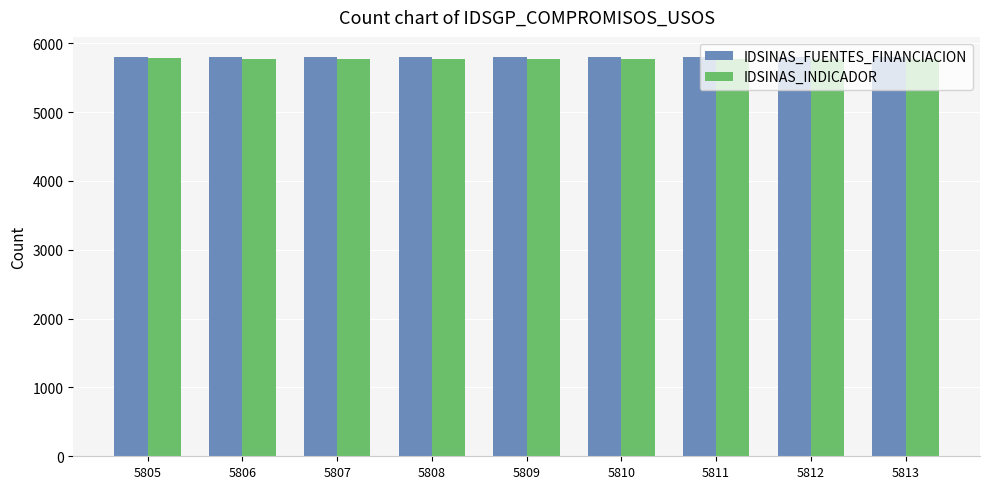

How many data points in IDSINAS_FUENTES_FINANCIACION are less than 5797?

4